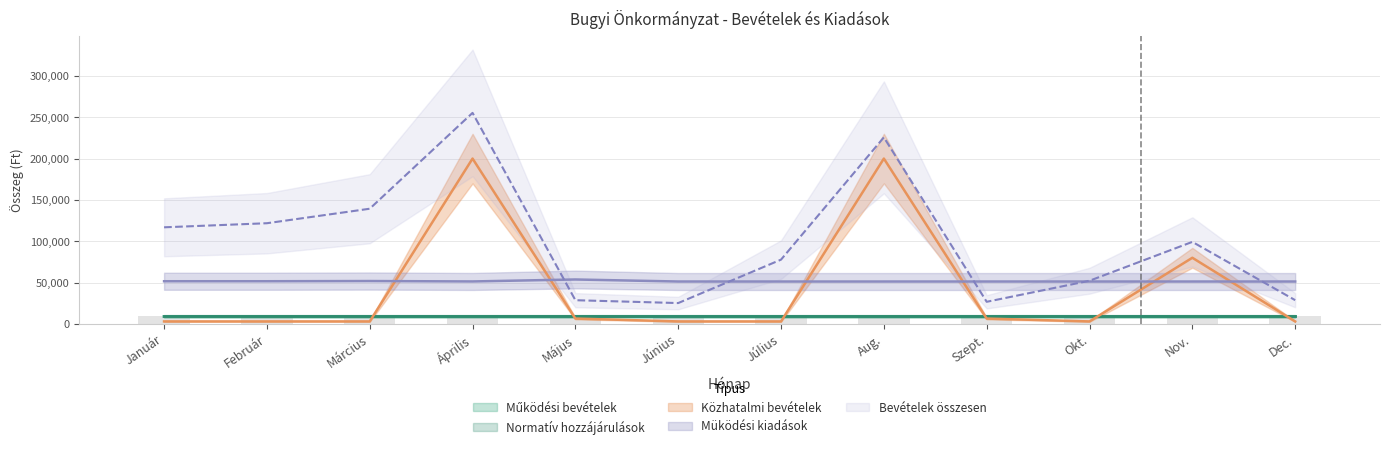

What is the smallest value displayed?

3008.0